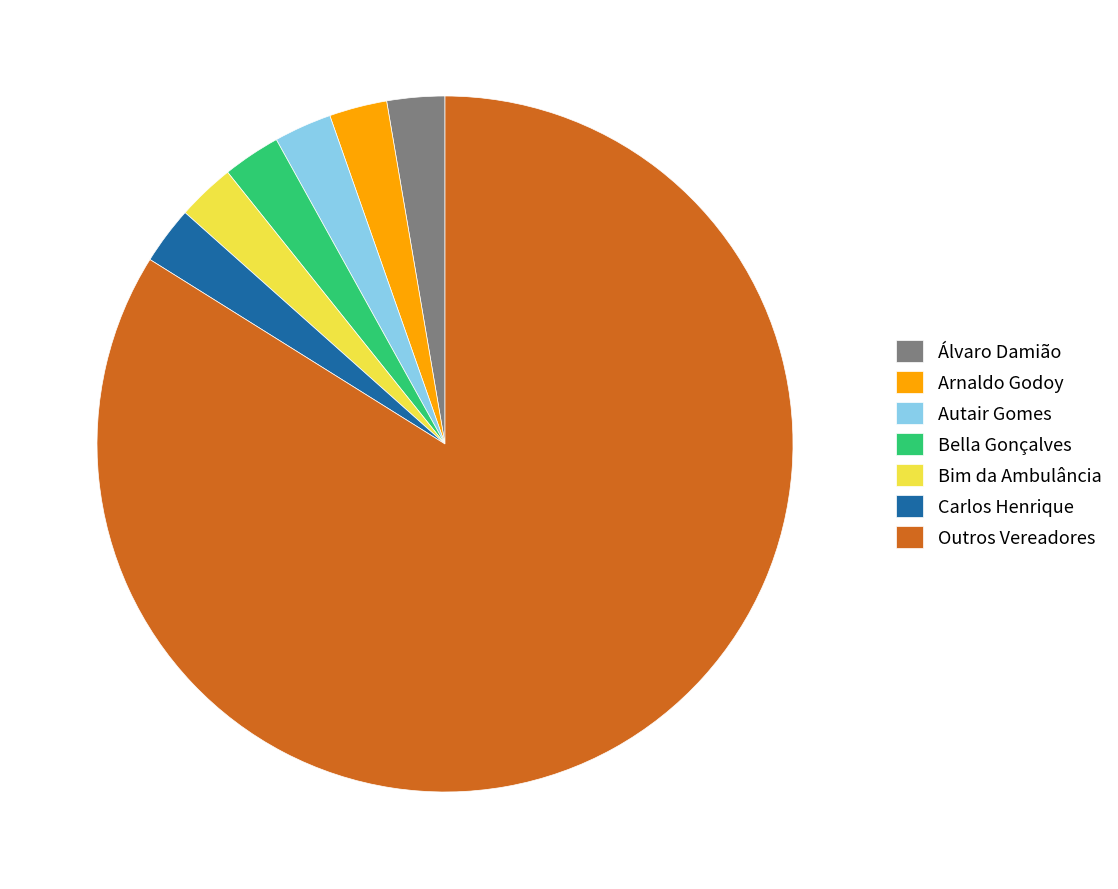

Is the sum of Carlos Henrique and Outros Vereadores greater than half?

Yes